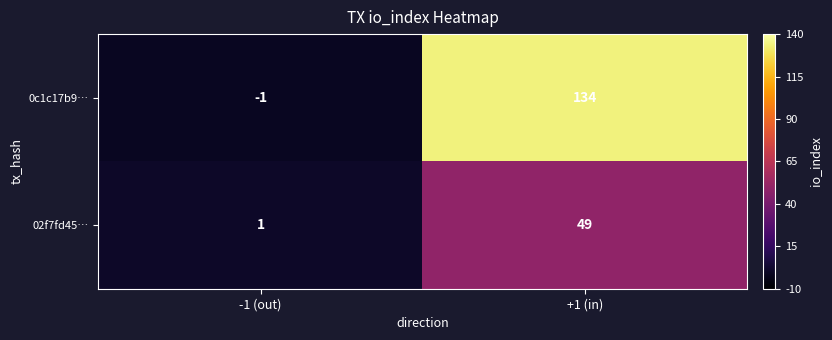

What is the difference between the highest and lowest values at -1 (out)?

2